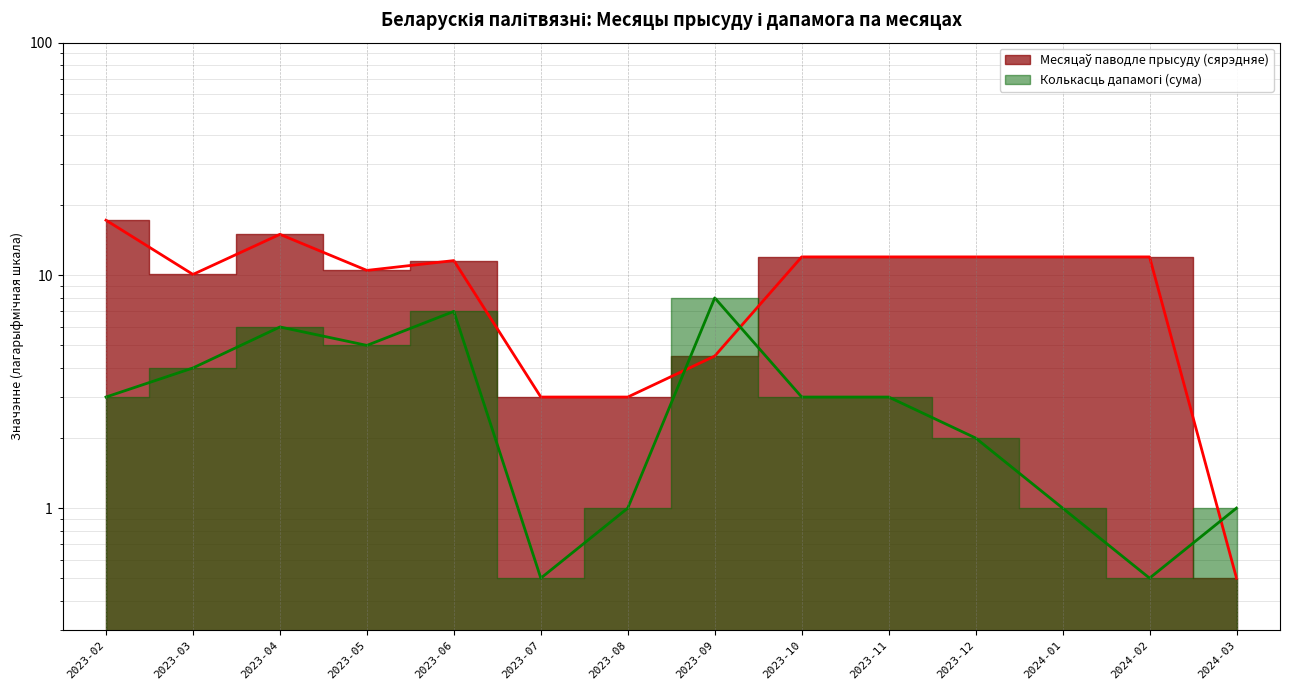

True or false: Колькасць дапамогі (сума) has a value of 0.5 at 2023-07.

True